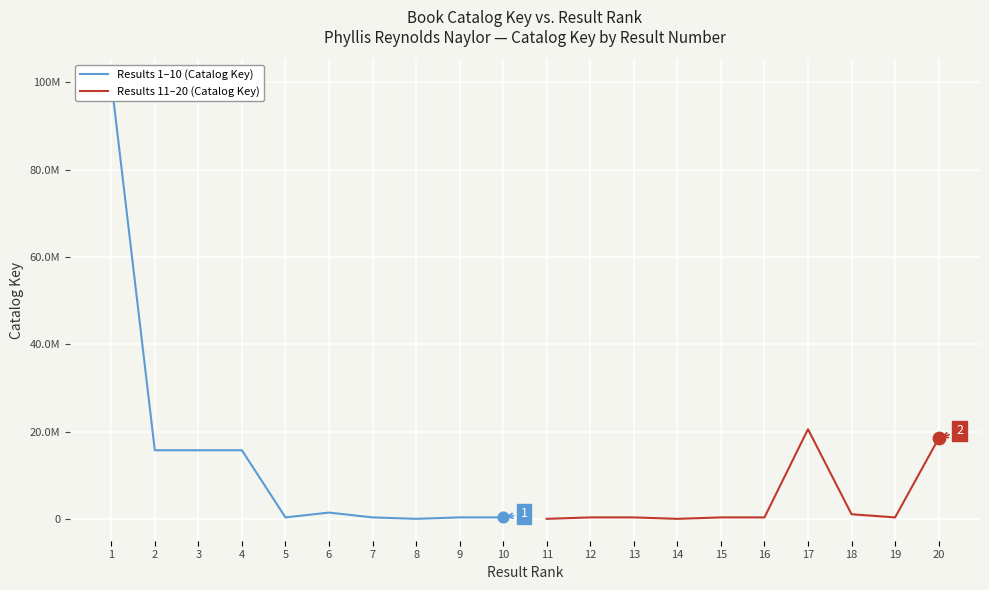

Is the value of Results 11–20 (Catalog Key) at 3 greater than the value of Results 1–10 (Catalog Key) at 4?

No